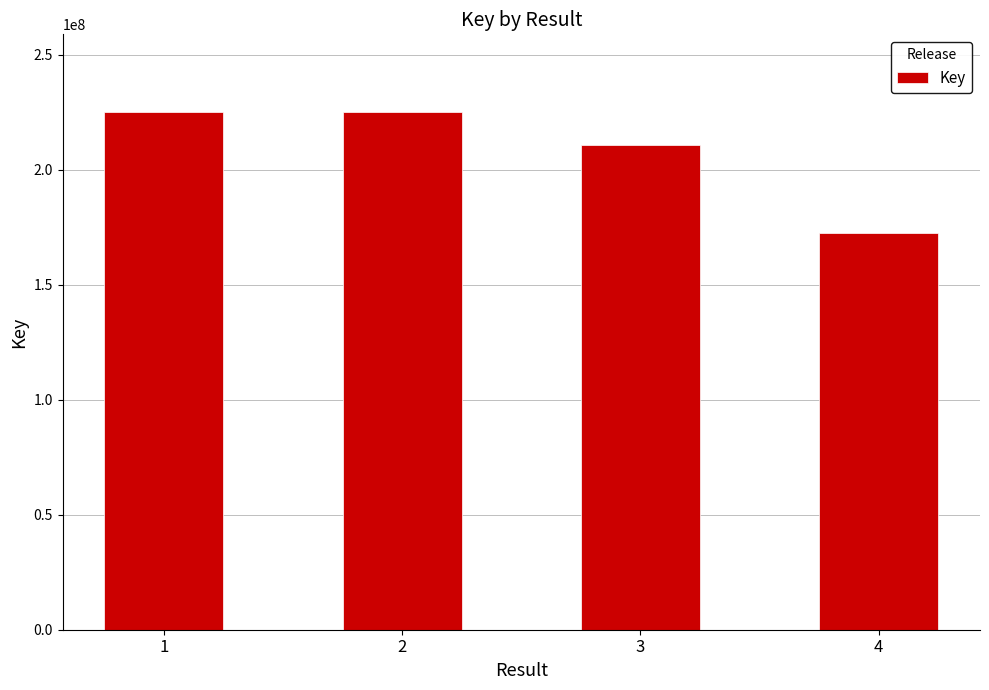

How many bars are there in total?

4